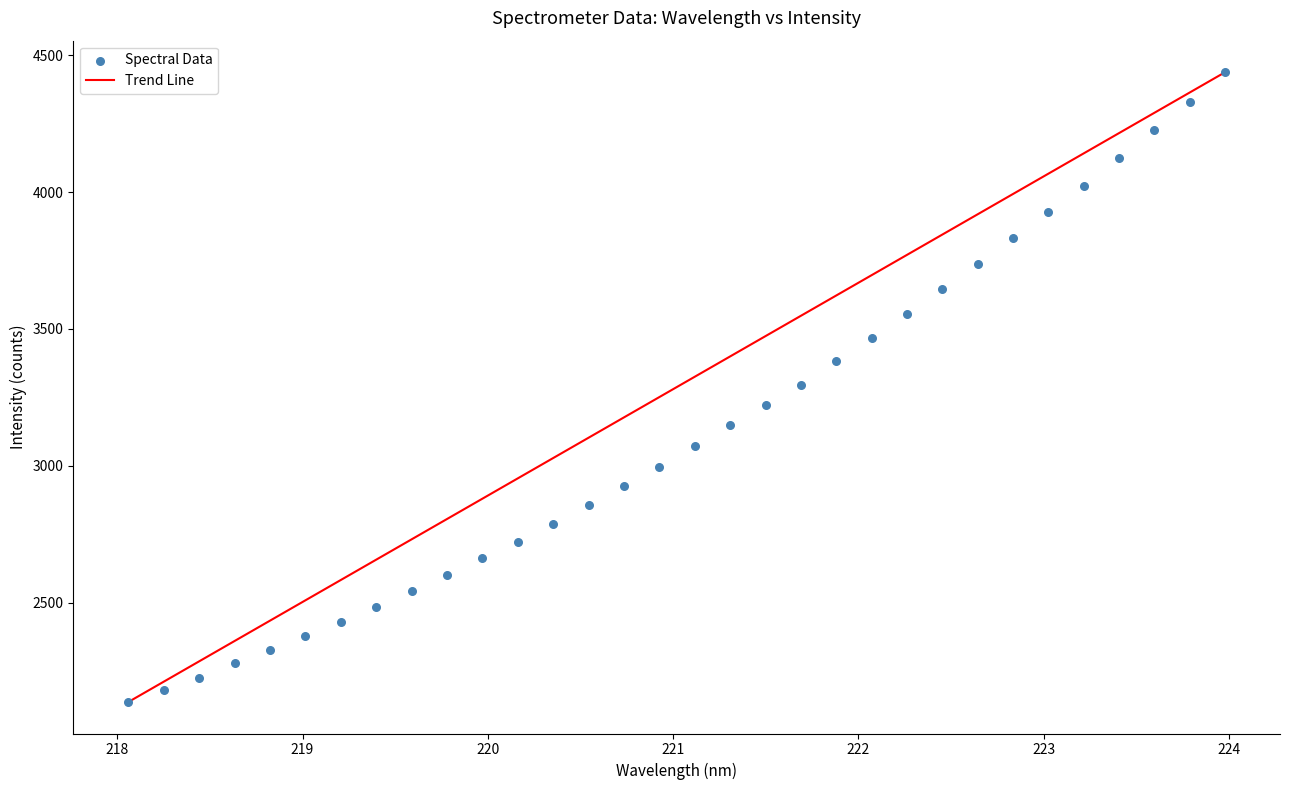

What is the range of X values (max minus min)?

5.9